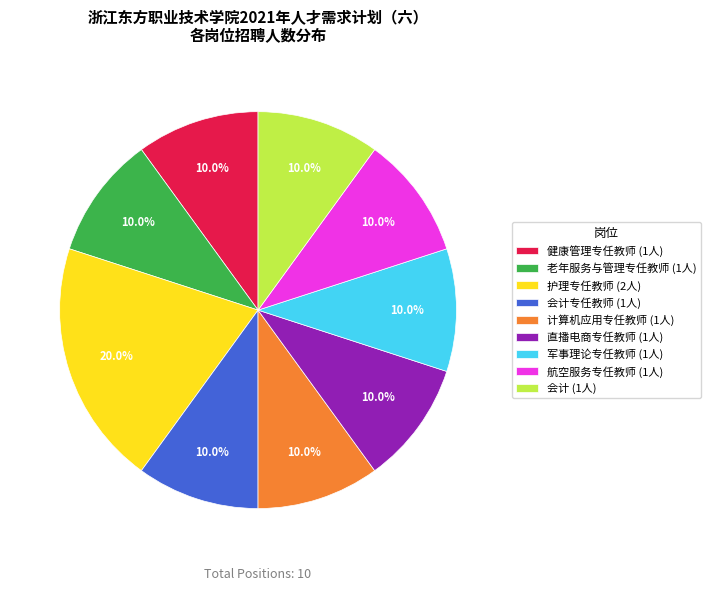

What portion of the pie excludes 会计 (1人)?

90.0%